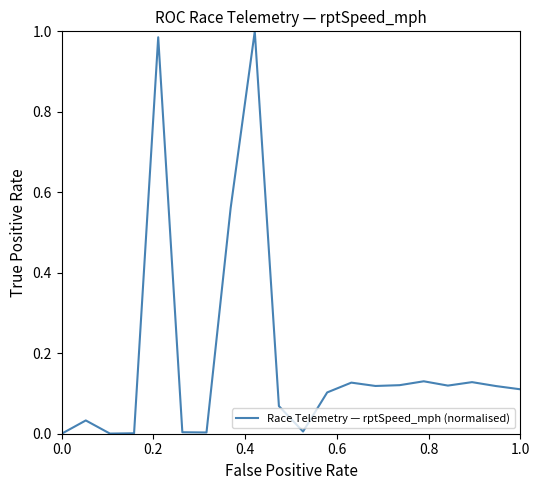

What is the sum of all values?

3.7